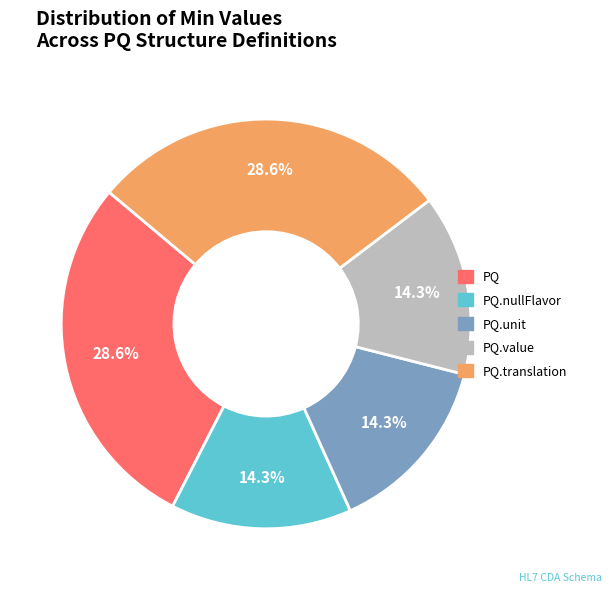

Between PQ.nullFlavor and PQ, which is larger?

PQ